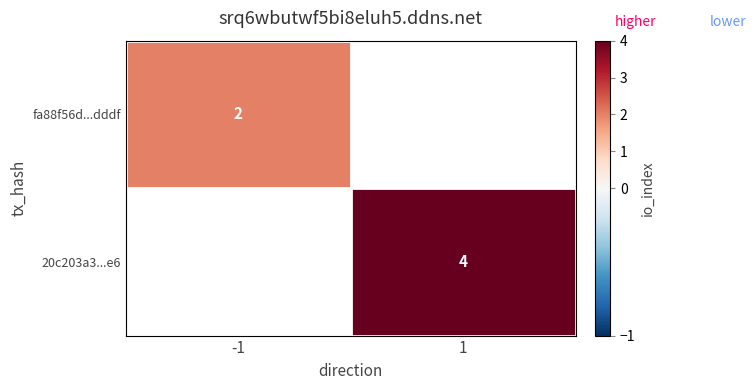

The value of fa88f56d...dddf at -1 is 3. True or false?

False